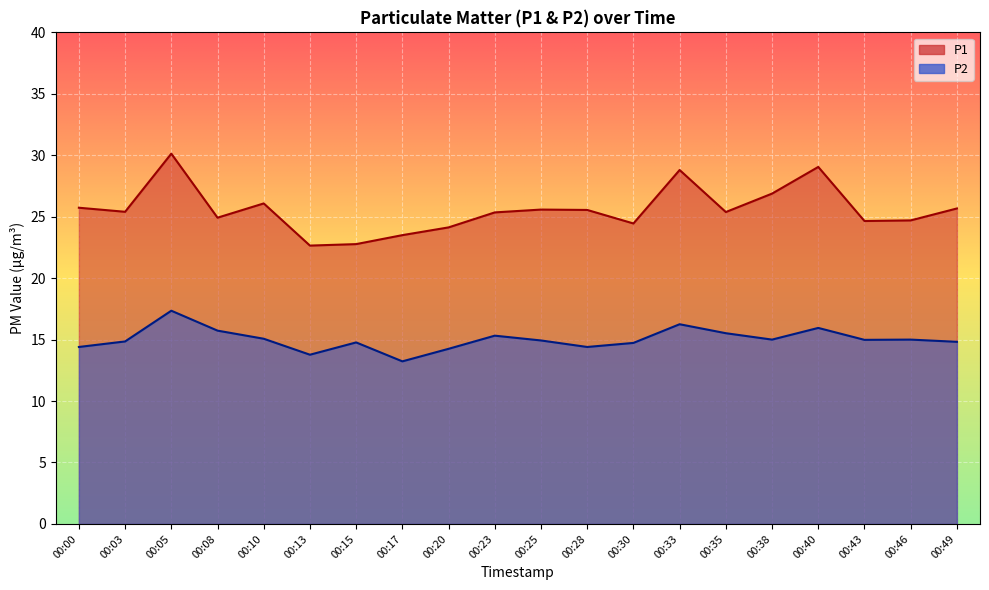

What is the minimum value shown in the chart?

13.2